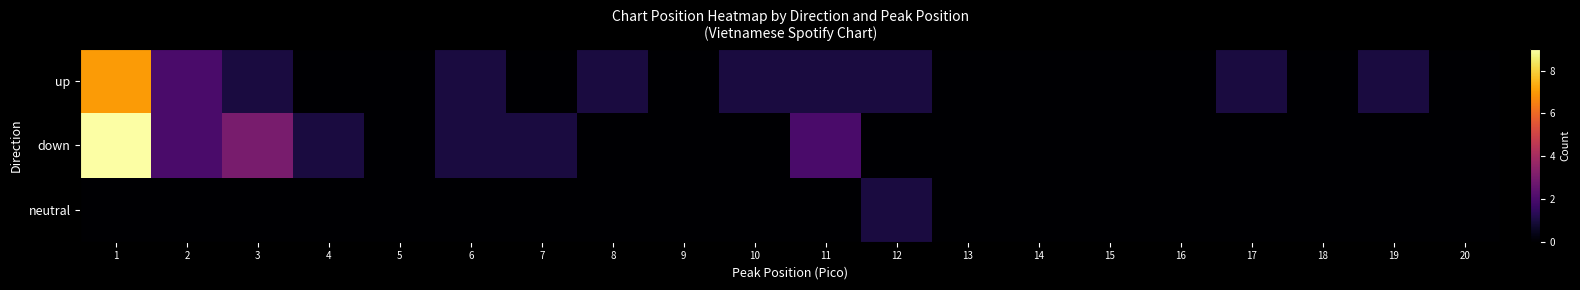

Which has a higher value, 10 or 20?

10